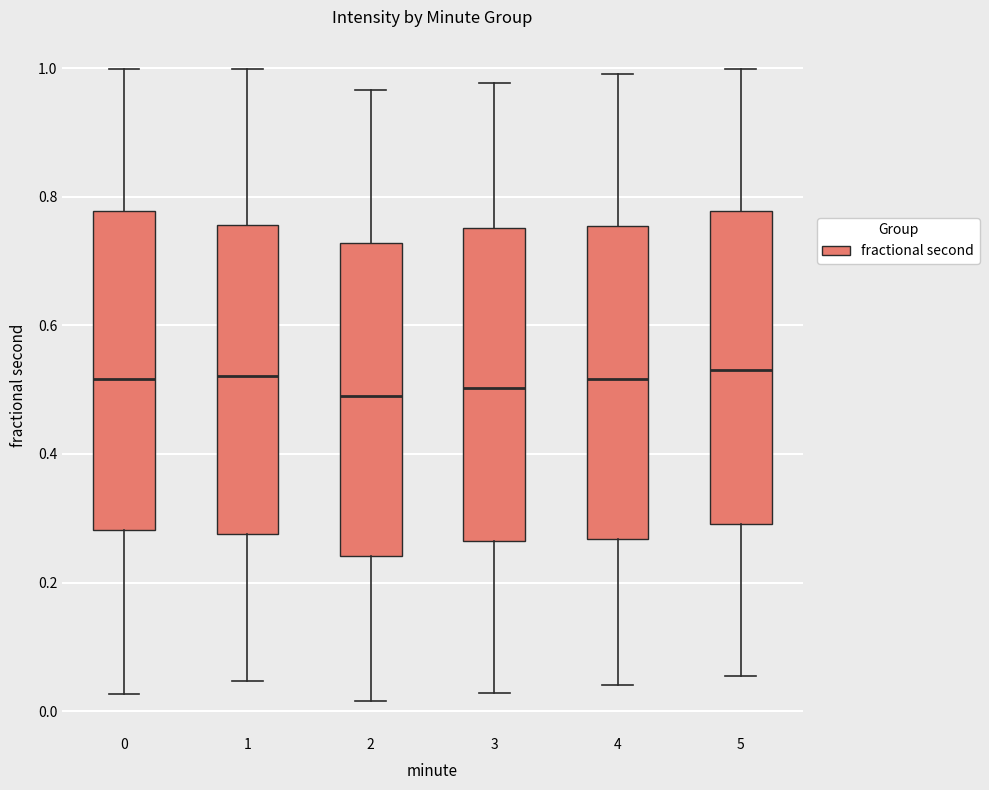

Reading left to right, transcribe this box plot: for each box, give where its median line is, the range the box spans, and where its two whiskers end, as read against the y-axis. The values are not printed on the chart, so give them approximately, as read against the axis.

0: median 0.52, box 0.28 to 0.78, whiskers 0.02 to 1.00
1: median 0.52, box 0.28 to 0.76, whiskers 0.04 to 1.00
2: median 0.50, box 0.24 to 0.72, whiskers 0.02 to 0.96
3: median 0.50, box 0.26 to 0.76, whiskers 0.02 to 0.98
4: median 0.52, box 0.26 to 0.76, whiskers 0.04 to 1.00
5: median 0.52, box 0.30 to 0.78, whiskers 0.06 to 1.00